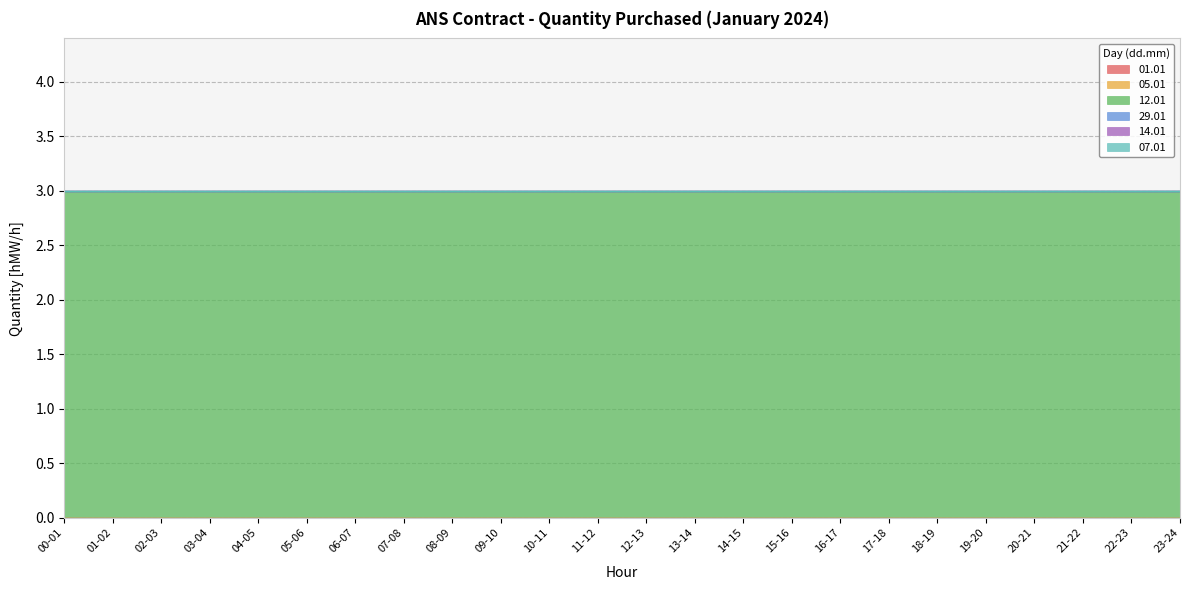

What are all the series names shown in the legend?

01.01, 05.01, 12.01, 29.01, 14.01, 07.01